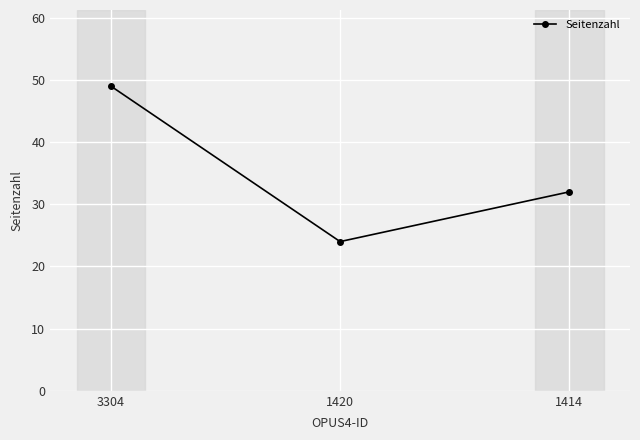

How many data points are less than 32?

1